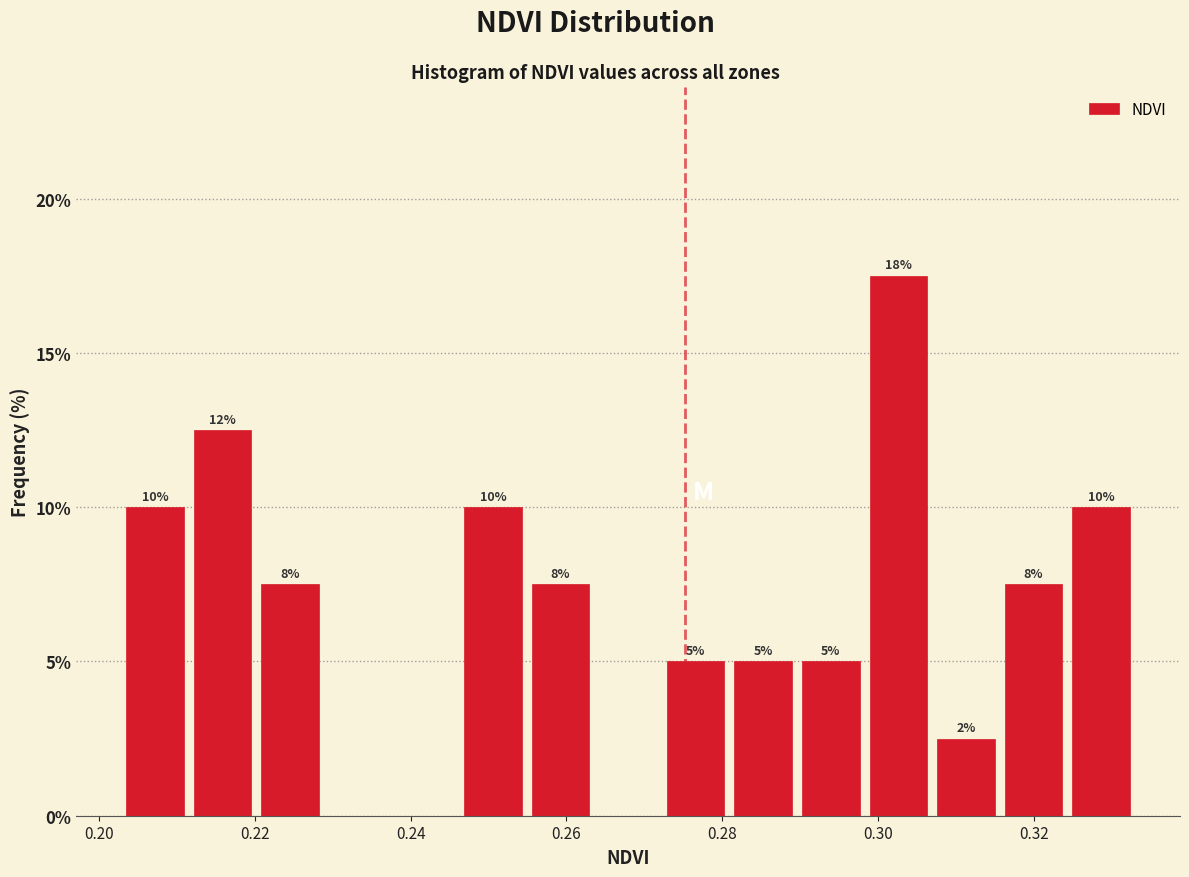

Over which range of the x-axis is the bar tallest?

0.298 to 0.306